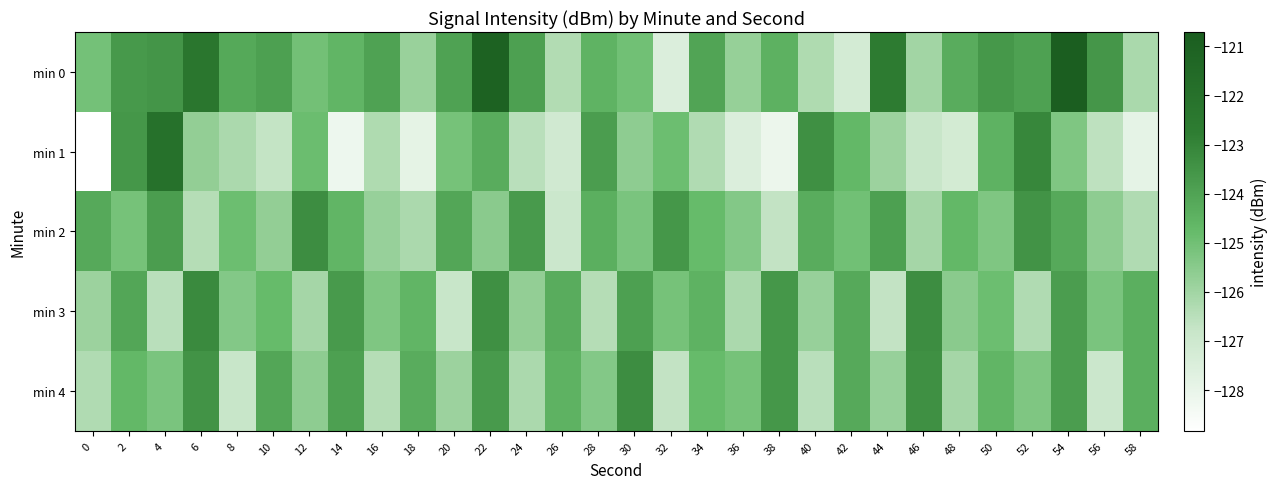

Reading left to right, transcribe all the data shown in this chart.

min 0: 0=-125.1	2=-123.7	4=-123.5	6=-122.4	8=-124.2	10=-123.9	12=-125.0	14=-124.6	16=-124.0	18=-125.8	20=-124.0	22=-121.1	24=-123.9	26=-126.3	28=-124.5	30=-125.0	32=-127.5	34=-124.0	36=-125.8	38=-124.5	40=-126.3	42=-127.2	44=-122.7	46=-126.0	48=-124.3	50=-123.6	52=-123.9	54=-120.7	56=-123.6	58=-126.2
min 1: 0=-128.8	2=-123.6	4=-122.0	6=-125.7	8=-126.2	10=-126.7	12=-124.9	14=-128.2	16=-126.3	18=-127.9	20=-125.1	22=-124.3	24=-126.5	26=-127.1	28=-123.8	30=-125.6	32=-124.9	34=-126.3	36=-127.5	38=-128.1	40=-123.4	42=-124.7	44=-125.9	46=-126.8	48=-127.2	50=-124.5	52=-123.1	54=-125.3	56=-126.6	58=-127.9
min 2: 0=-124.2	2=-125.1	4=-123.8	6=-126.4	8=-124.9	10=-125.7	12=-123.3	14=-124.6	16=-125.8	18=-126.2	20=-124.1	22=-125.5	24=-123.7	26=-126.9	28=-124.4	30=-125.2	32=-123.6	34=-124.8	36=-125.4	38=-126.7	40=-124.3	42=-125.0	44=-123.9	46=-126.1	48=-124.7	50=-125.3	52=-123.5	54=-124.2	56=-125.6	58=-126.3
min 3: 0=-125.9	2=-124.1	4=-126.5	6=-123.2	8=-125.4	10=-124.8	12=-126.1	14=-123.7	16=-125.3	18=-124.6	20=-126.8	22=-123.4	24=-125.7	26=-124.3	28=-126.4	30=-123.9	32=-125.1	34=-124.5	36=-126.2	38=-123.6	40=-125.8	42=-124.2	44=-126.7	46=-123.3	48=-125.5	50=-124.9	52=-126.3	54=-123.8	56=-125.2	58=-124.4
min 4: 0=-126.3	2=-124.7	4=-125.2	6=-123.5	8=-126.8	10=-124.1	12=-125.6	14=-123.9	16=-126.4	18=-124.3	20=-125.9	22=-123.7	24=-126.2	26=-124.5	28=-125.4	30=-123.3	32=-126.7	34=-124.8	36=-125.1	38=-123.6	40=-126.5	42=-124.2	44=-125.8	46=-123.4	48=-126.1	50=-124.6	52=-125.3	54=-123.8	56=-126.9	58=-124.4